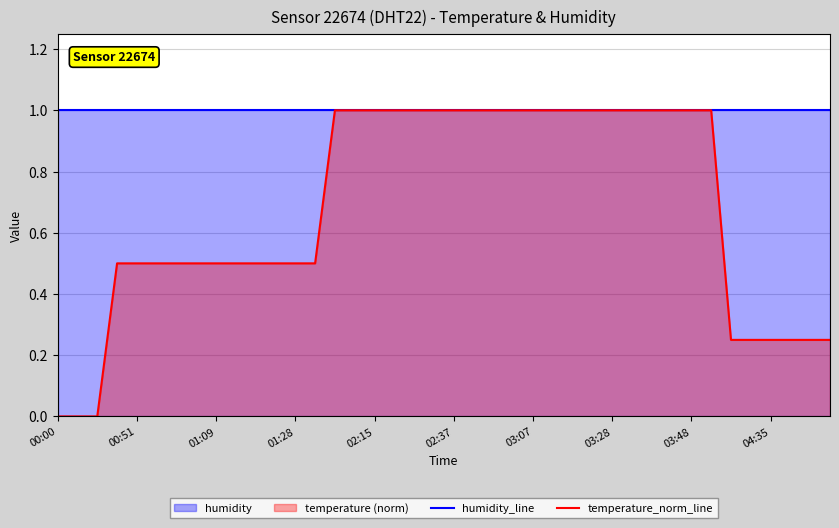

Which category has the highest value across all series?

00:00